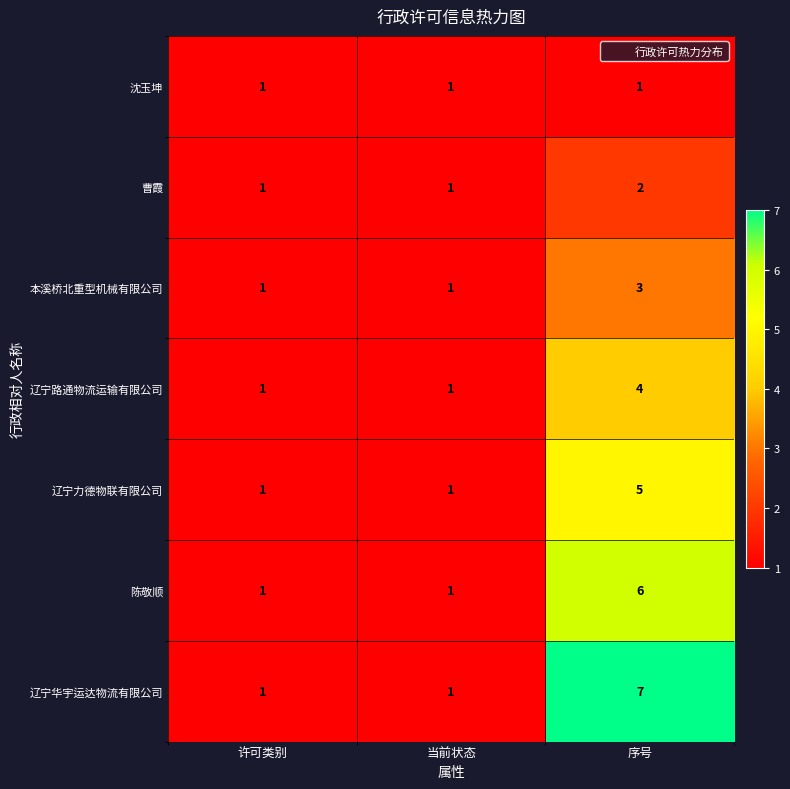

Reading right to left, what are all the values shown in this chart?

沈玉坤: 1	1	1
曹霞: 2	1	1
本溪桥北重型机械有限公司: 3	1	1
辽宁路通物流运输有限公司: 4	1	1
辽宁力德物联有限公司: 5	1	1
陈敬顺: 6	1	1
辽宁华宇运达物流有限公司: 7	1	1